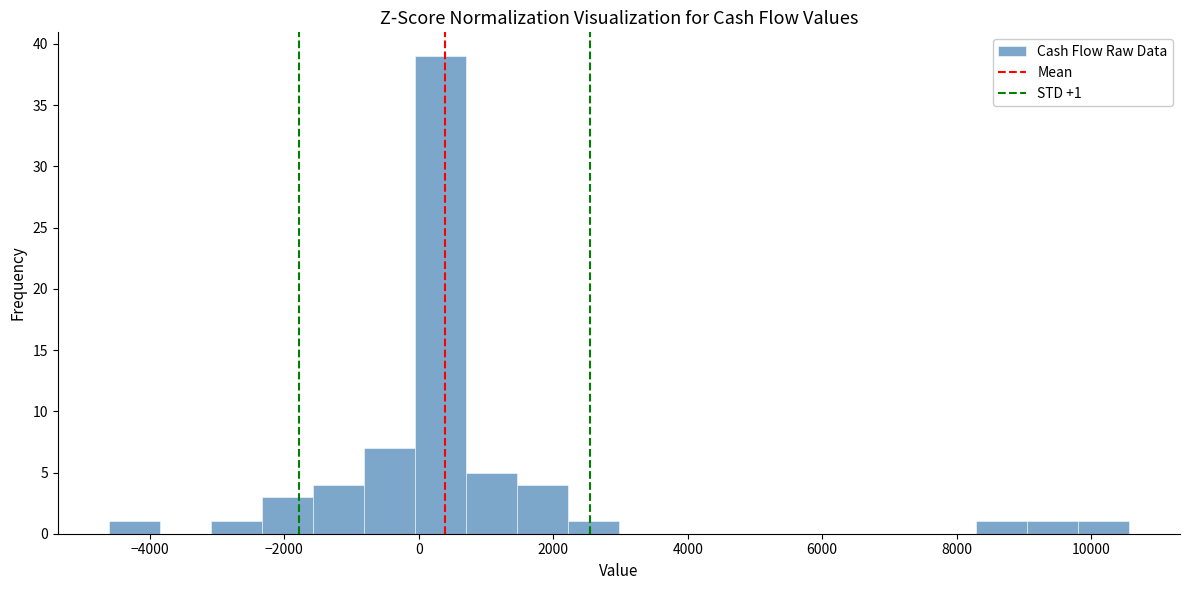

Around what value on the x-axis is the tallest bar? Give the approximate position of its centre, as read against the axis.

400